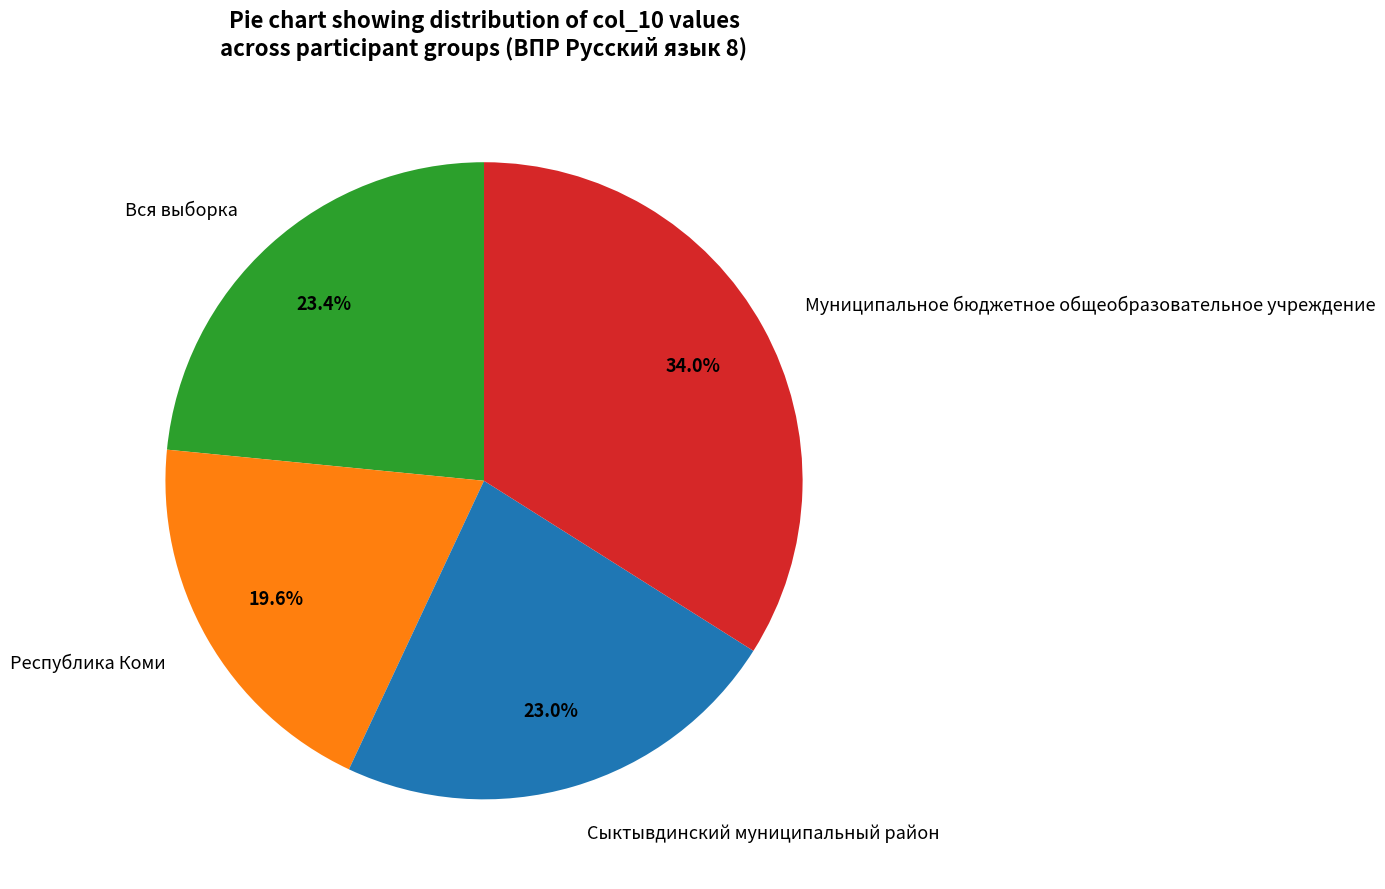

Approximately how many times larger is the value at Муниципальное бюджетное общеобразовательное учреждение compared to Республика Коми?

1.7